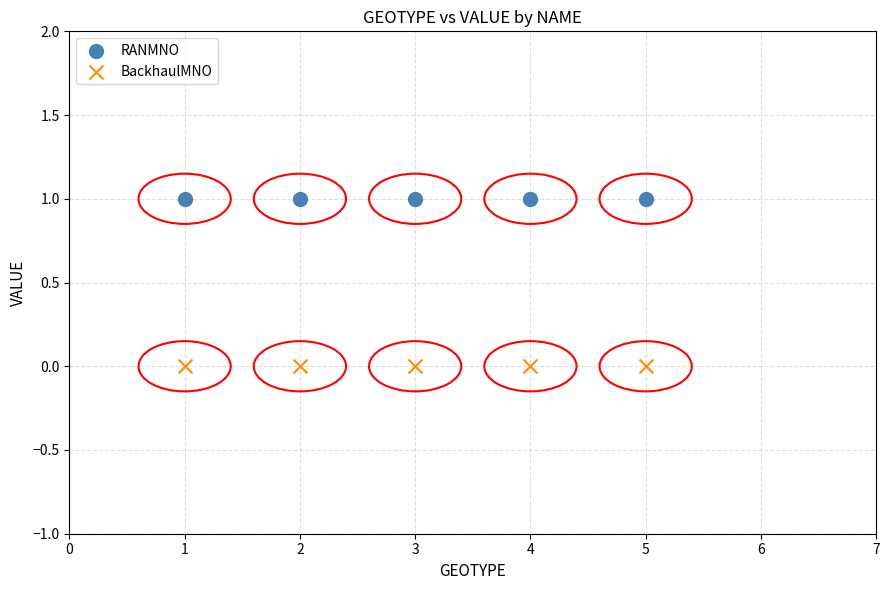

What are all the series names shown in the legend?

RANMNO, BackhaulMNO